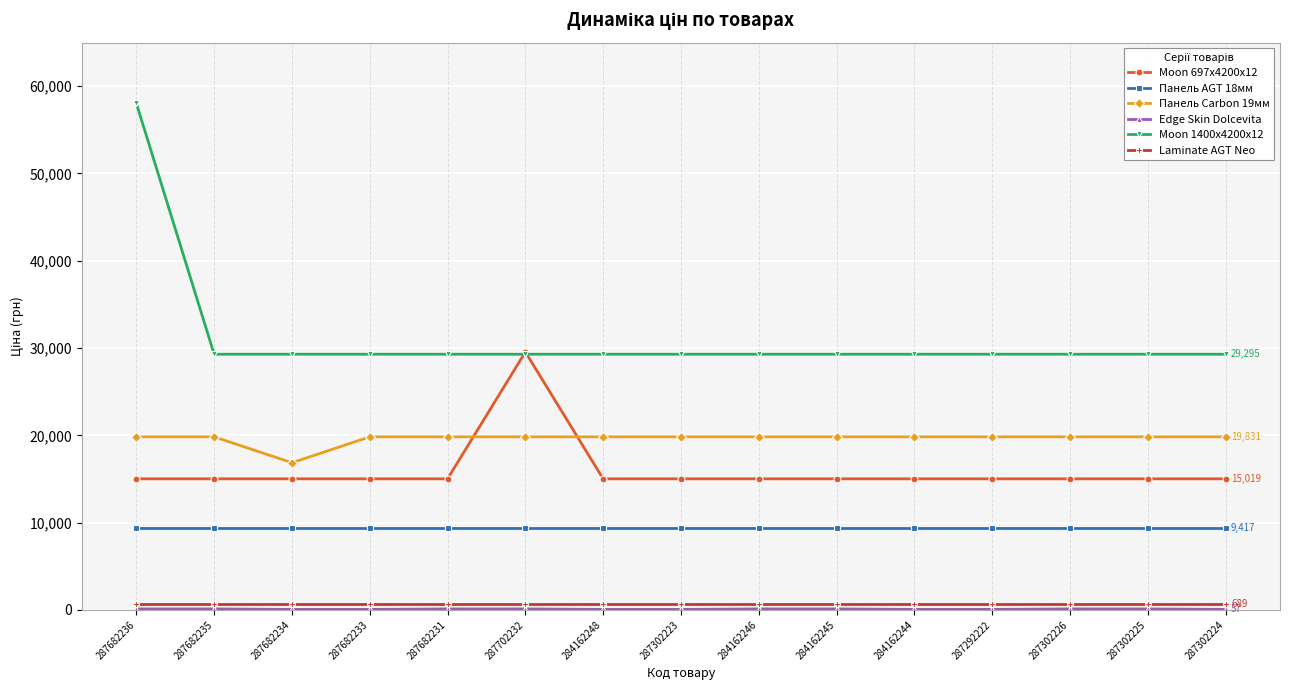

Which series has the largest total across all categories?

Moon 1400x4200x12